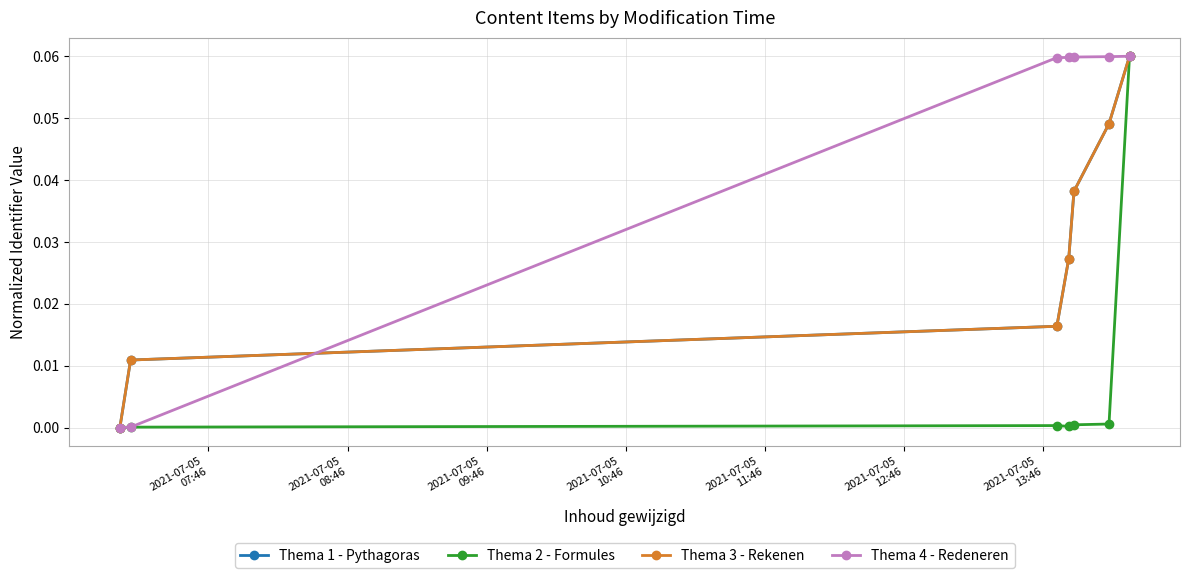

True or false: Thema 2 - Formules and Thema 4 - Redeneren cross at least once.

False